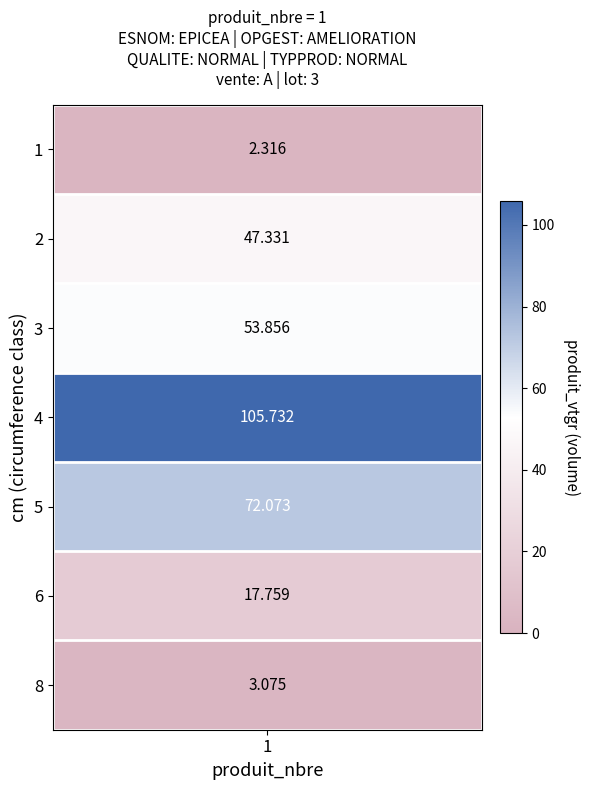

What is the change in value from 5 to 6?

-54.3